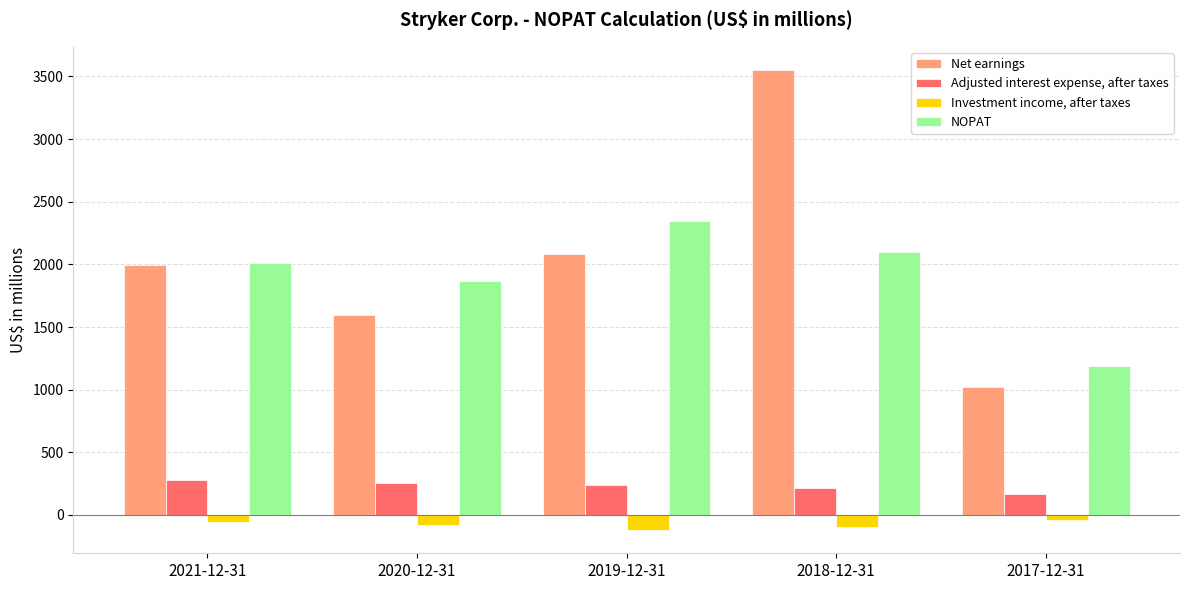

Between 2020-12-31 and 2019-12-31, which series saw the biggest shift?

Net earnings